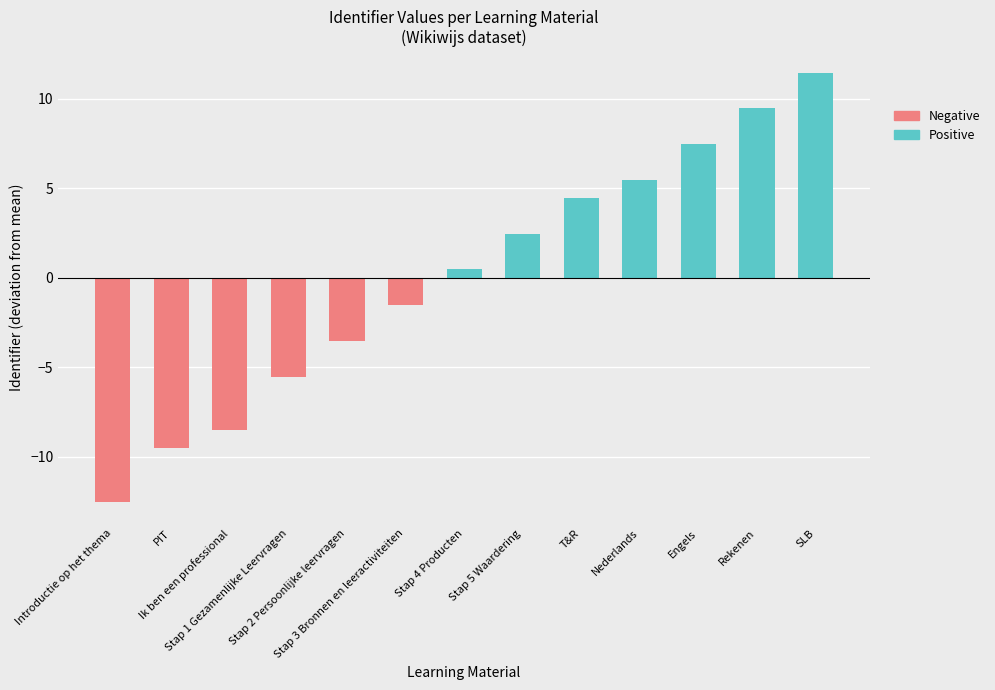

At which category is the sum across all series the highest?

SLB